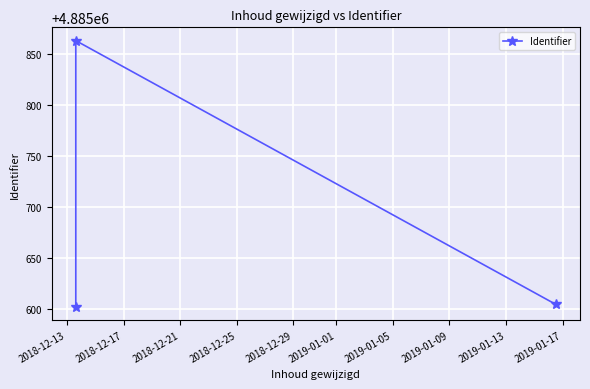

What is the maximum value shown in the chart?

4885863